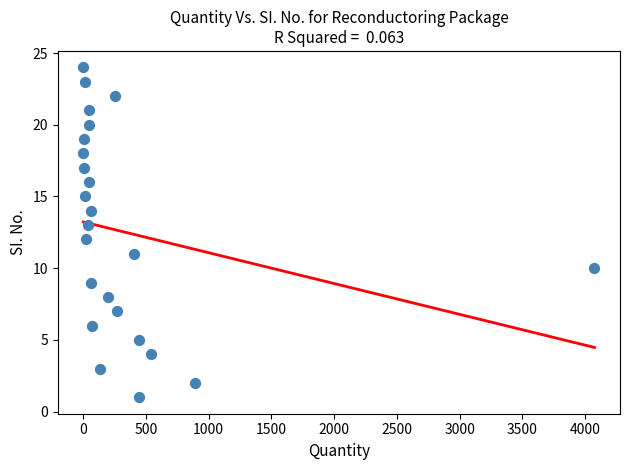

What is the range of Y values (max minus min)?

23